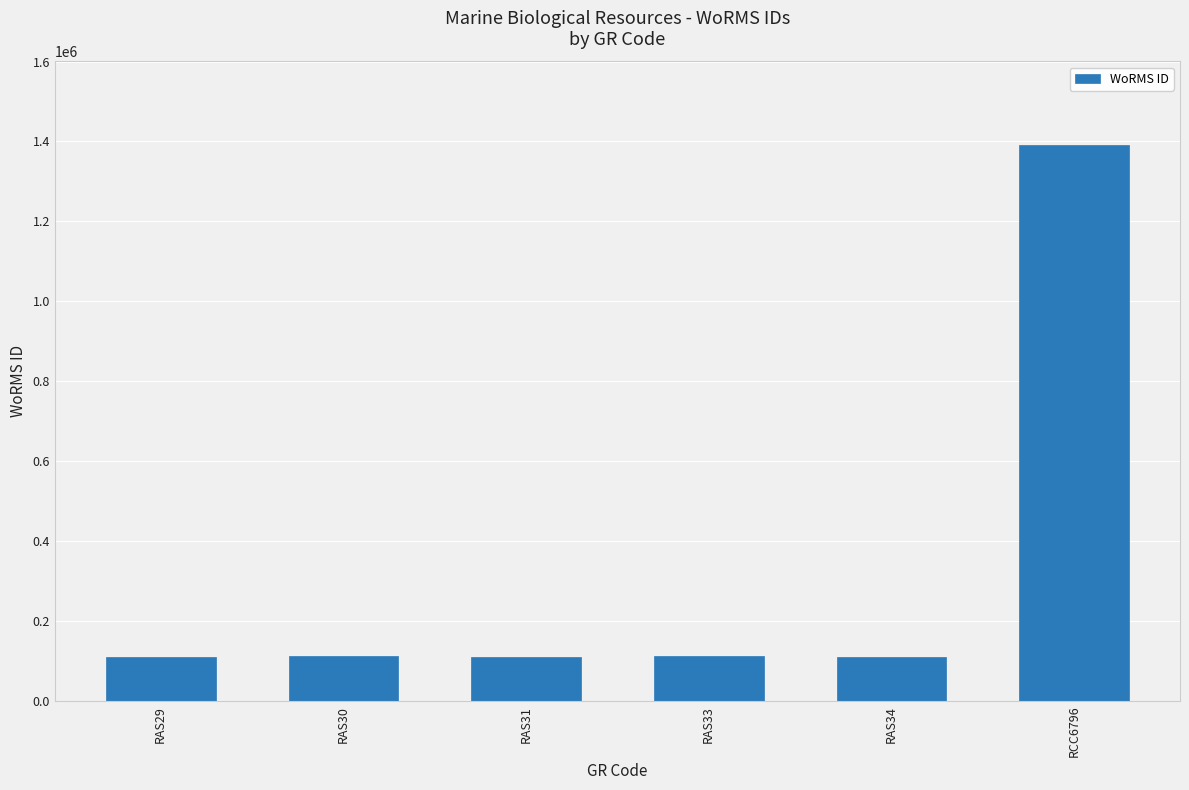

Count the number of categories in the chart.

6